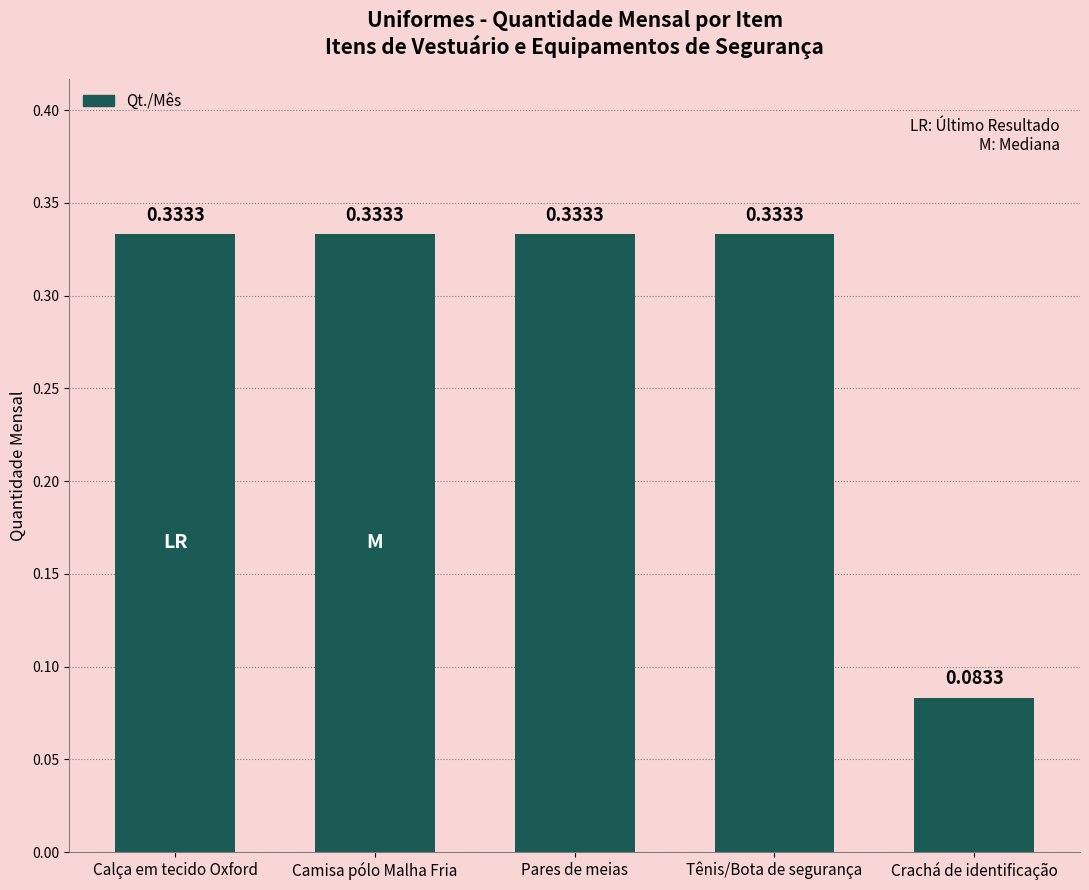

What is the sum of all values?

1.4